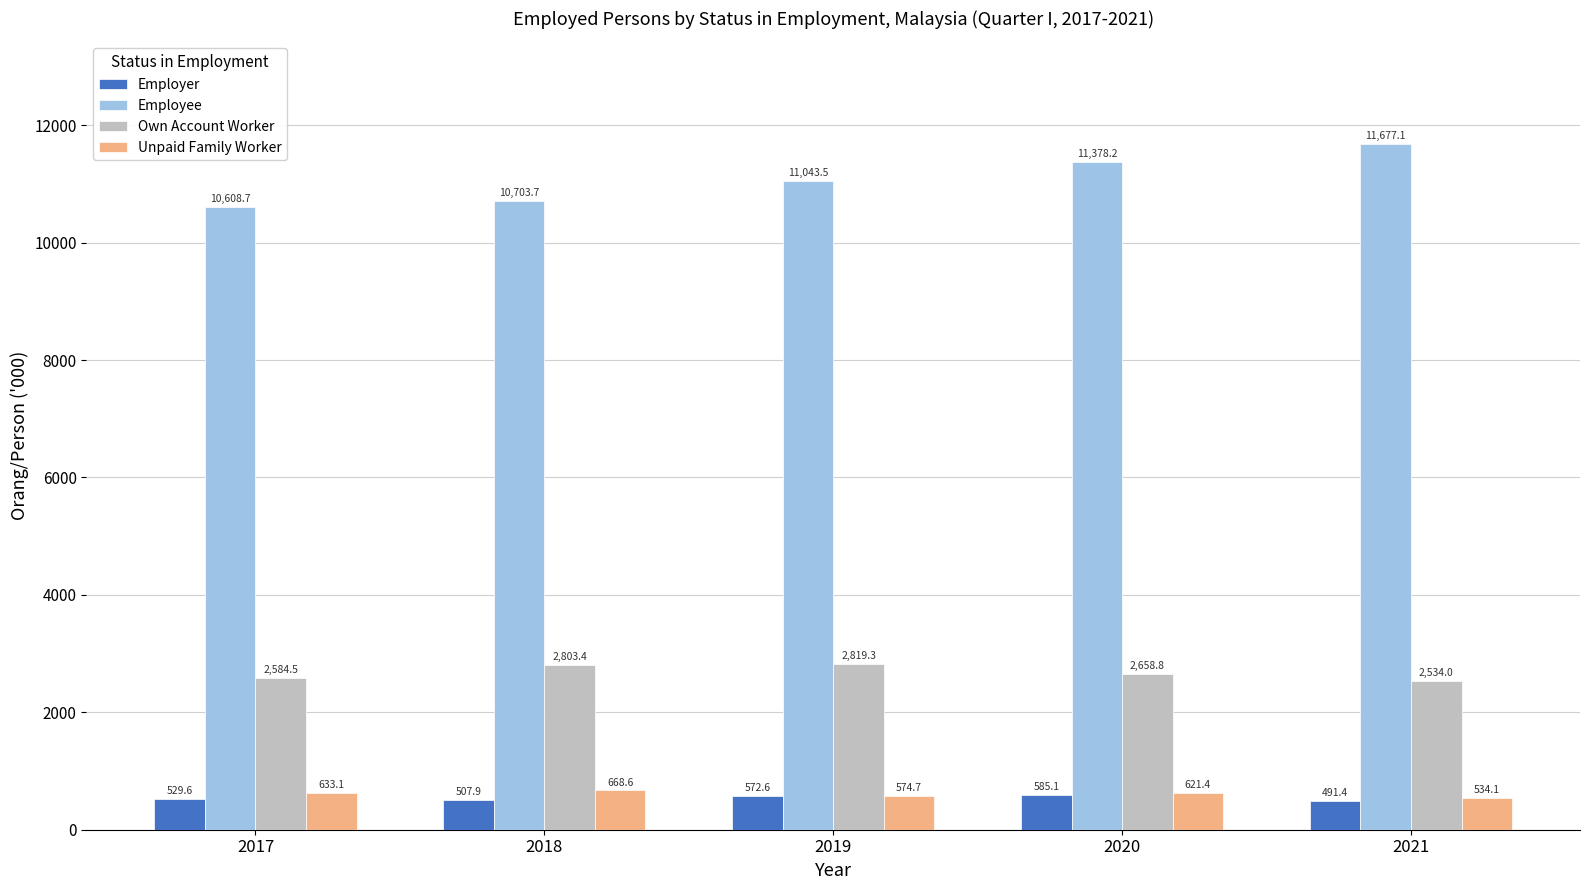

What is the highest value of the Own Account Worker series?

2819.3